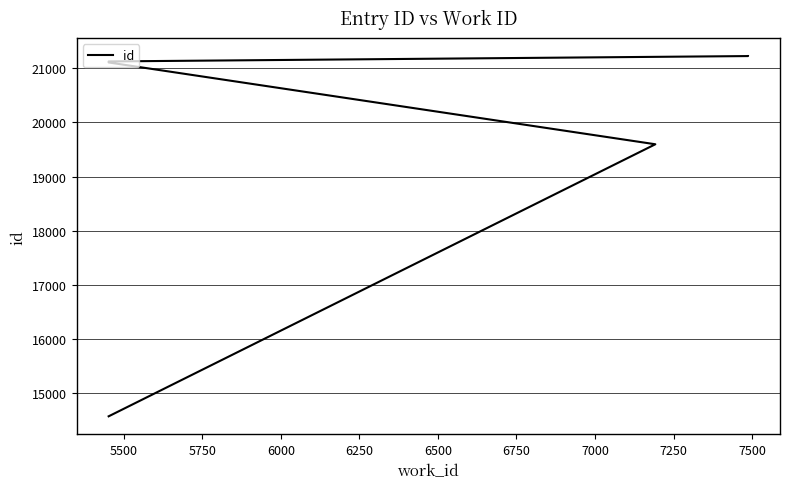

Between 7000 and 5500, which is larger?

7000